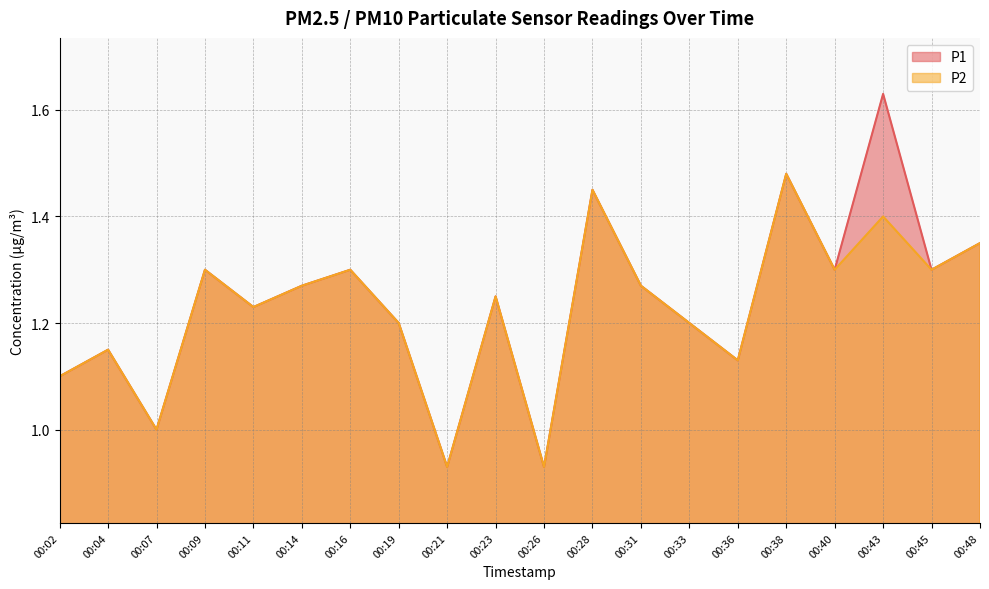

How many data points in P1 are less than 1?

2